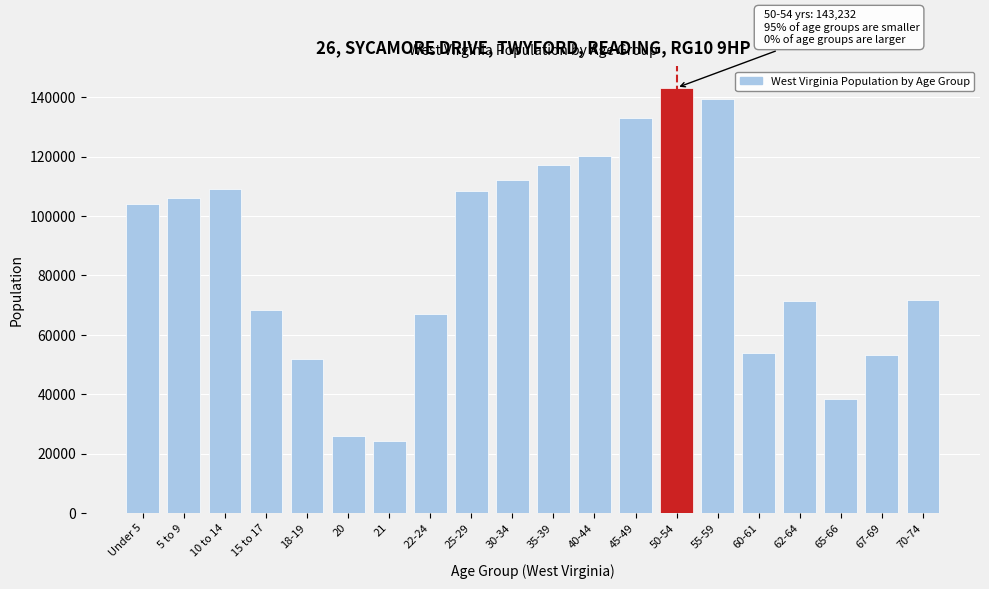

The value at 21 is 42430. True or false?

False